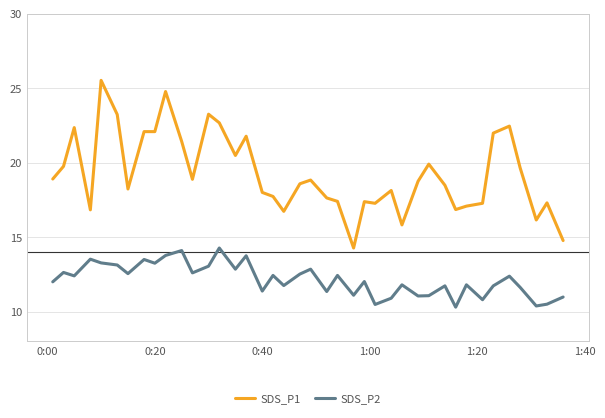

True or false: SDS_P1 and SDS_P2 cross at least once.

False